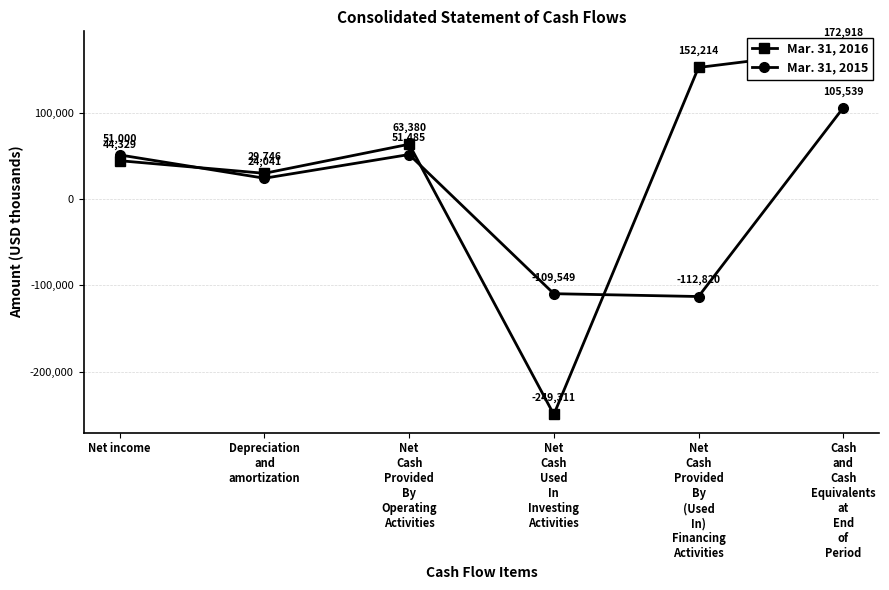

Which series has the widest spread of values?

Mar. 31, 2016